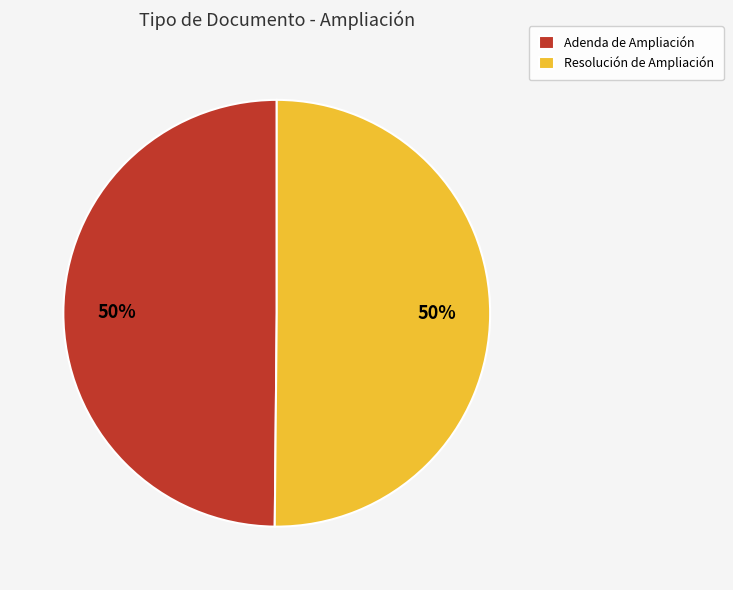

Combined, do Adenda de Ampliación and Resolución de Ampliación account for over 50%?

Yes